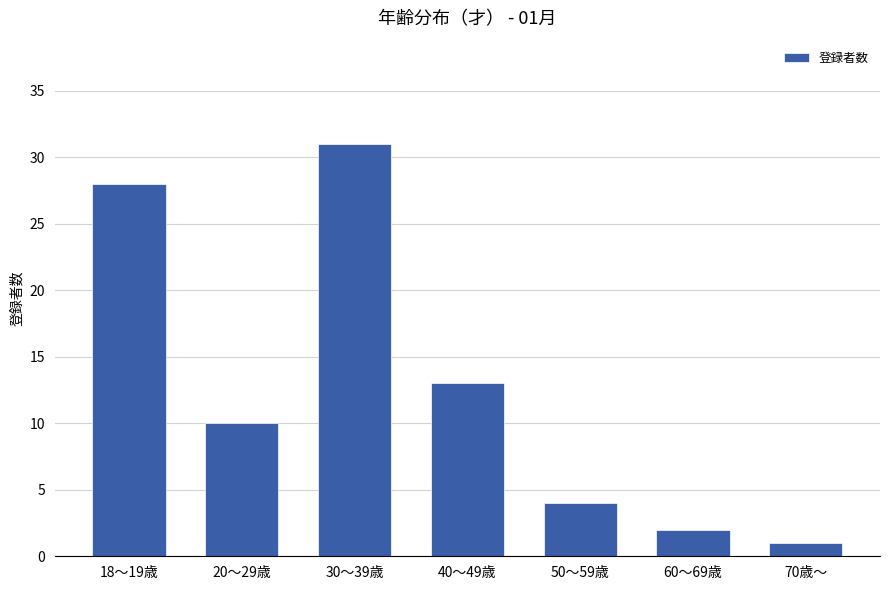

Rank the categories by value from lowest to highest.

70歳〜, 60〜69歳, 50〜59歳, 20〜29歳, 40〜49歳, 18〜19歳, 30〜39歳